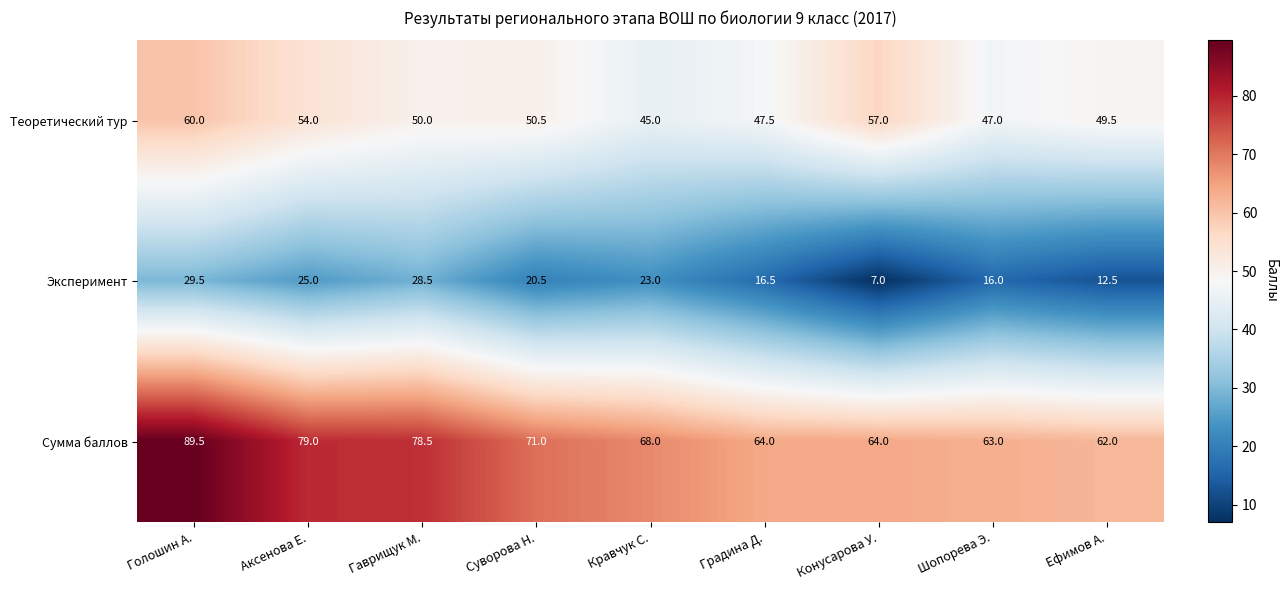

List the series in order of their peak value, lowest first.

Эксперимент, Теоретический тур, Сумма баллов